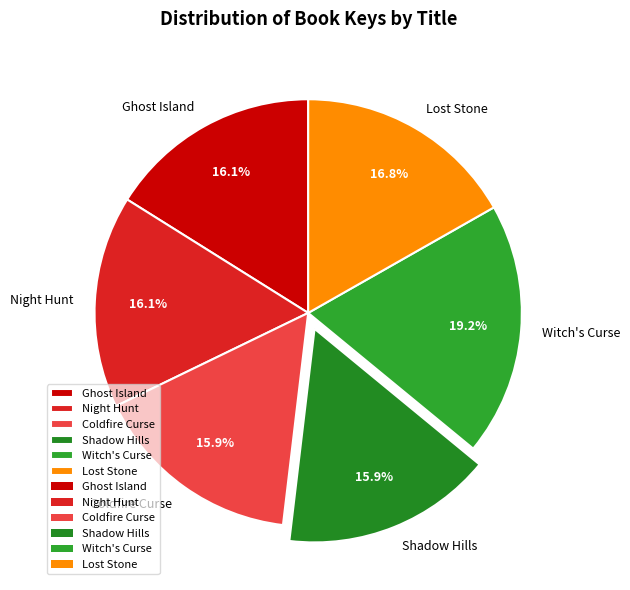

What percentage is the Witch's Curse slice, to the nearest percent?

19%